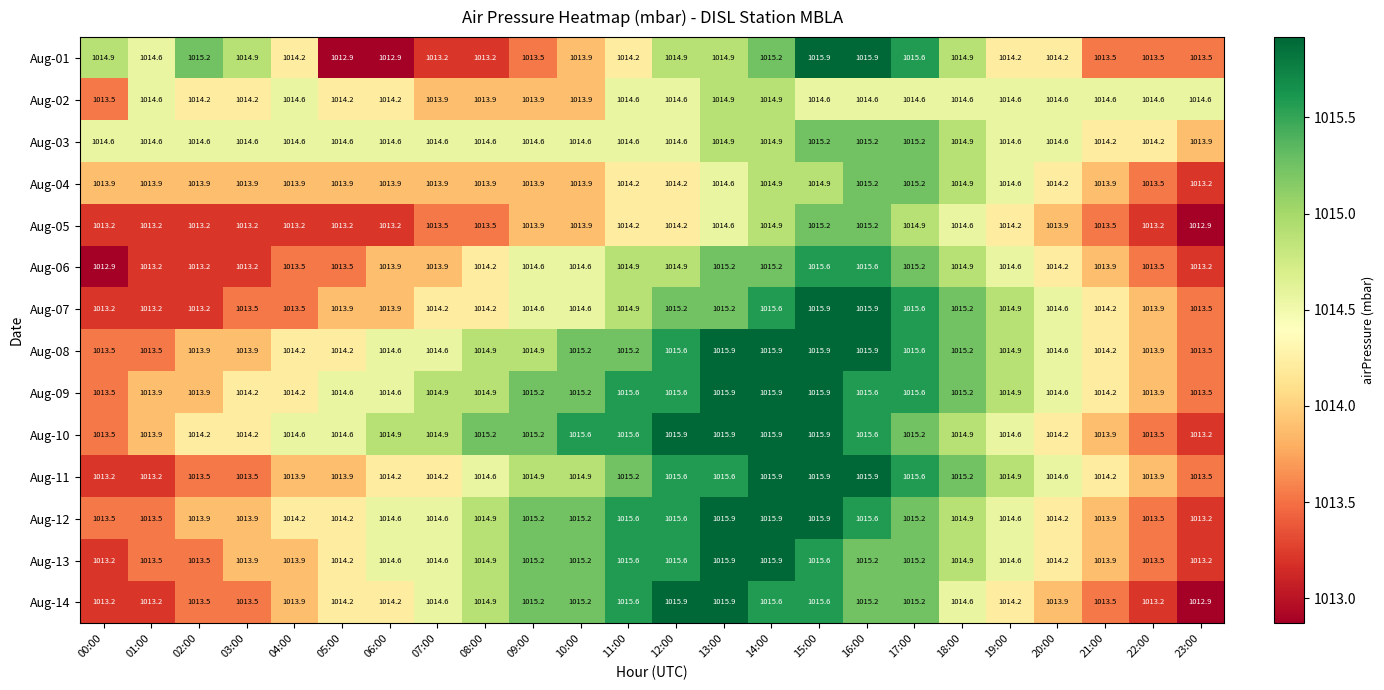

What is the spread (max minus min) of values at 08:00?

2.0